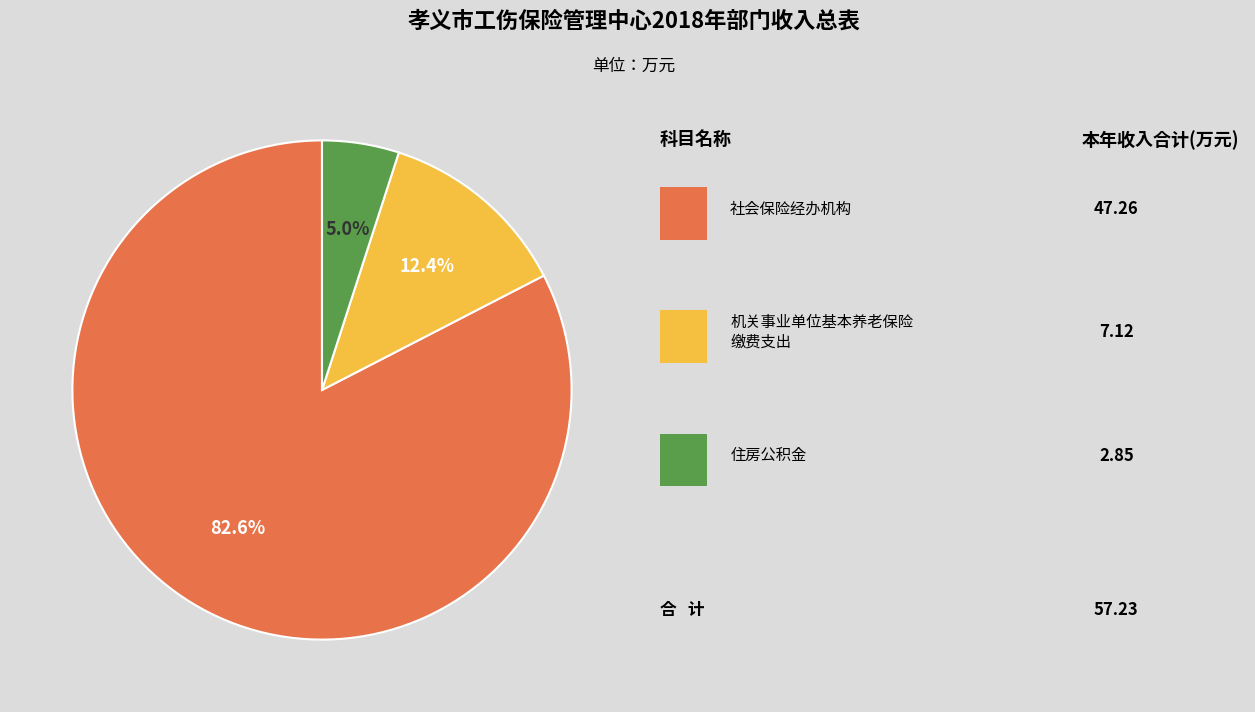

Does any single category account for the majority?

Yes